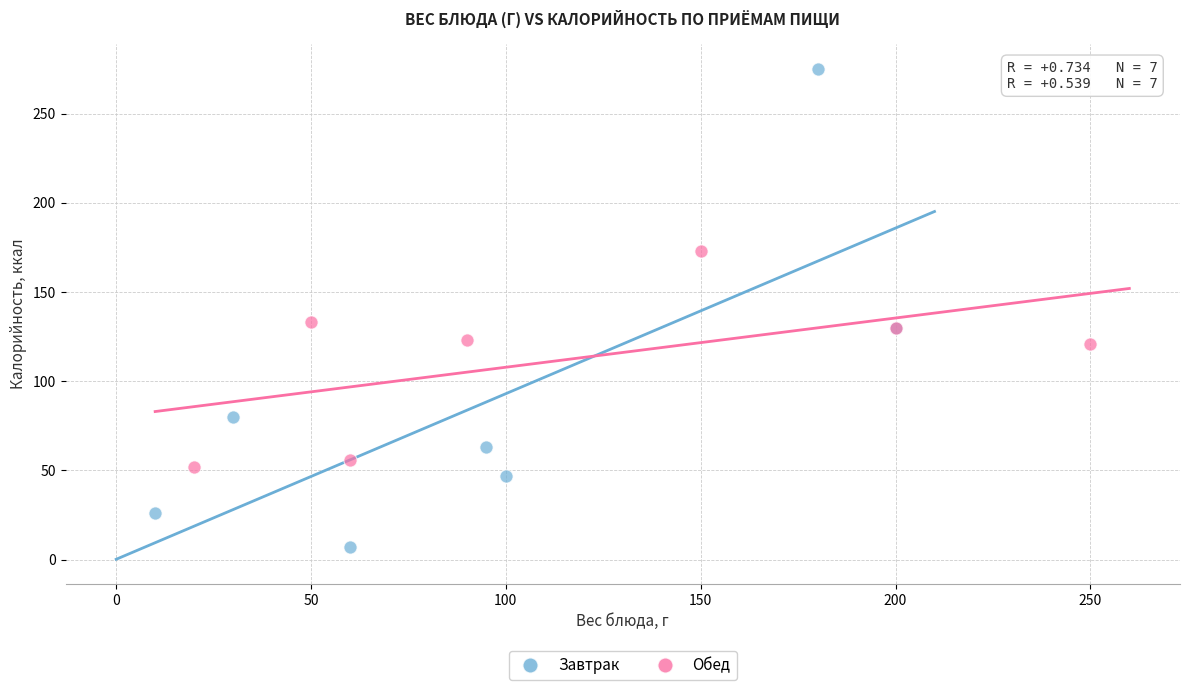

Which series has the widest spread of Y values?

Завтрак